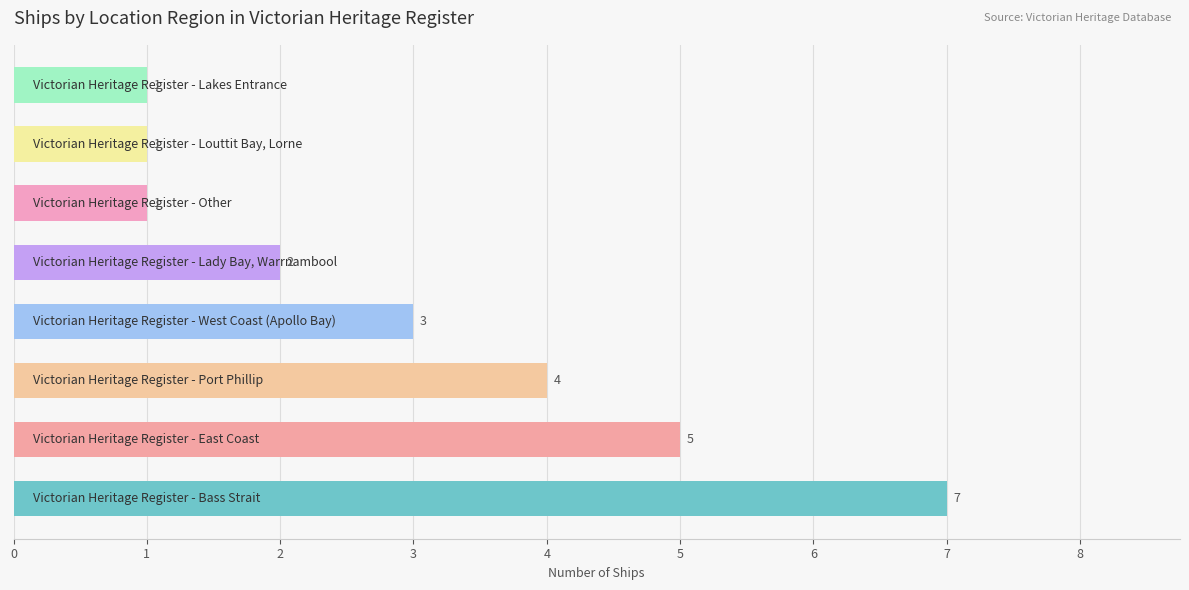

What is the difference between the maximum and minimum values?

6